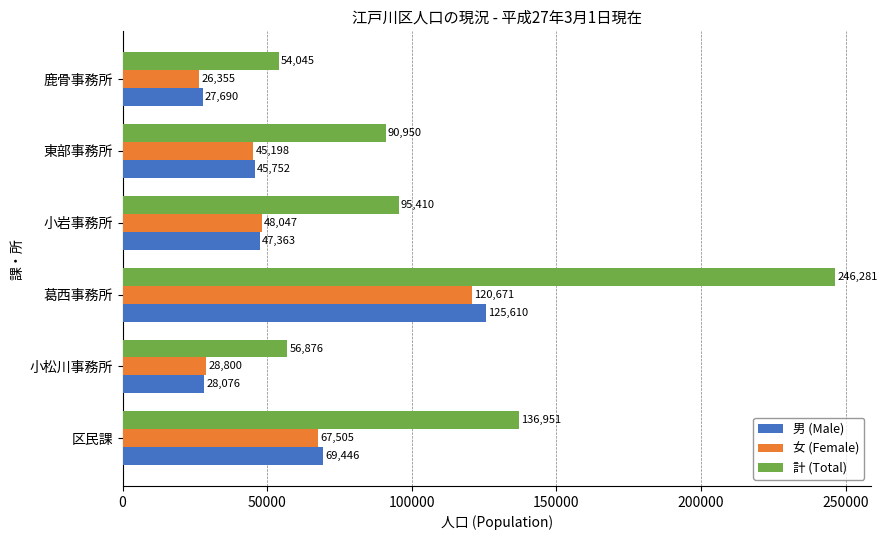

List the series in order of their peak value, highest first.

計 (Total), 男 (Male), 女 (Female)